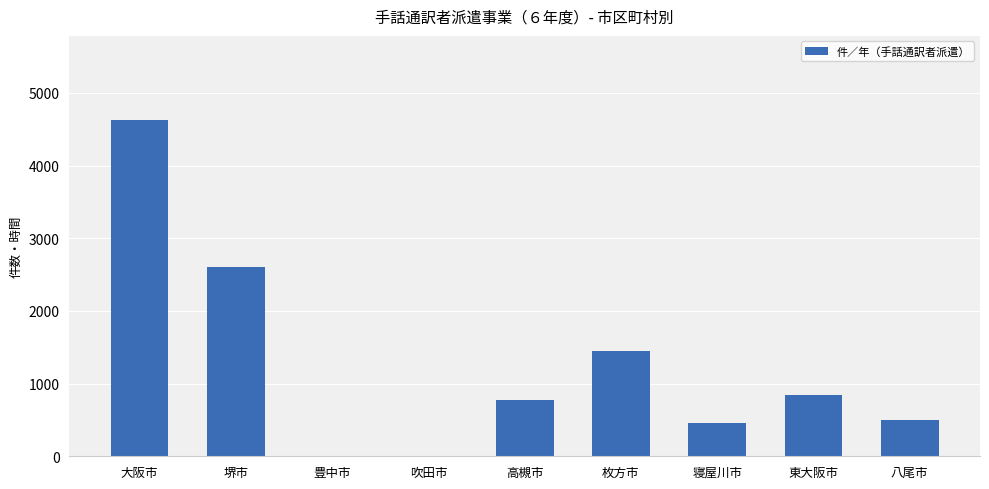

What is the change in value from 堺市 to 豊中市?

-2610